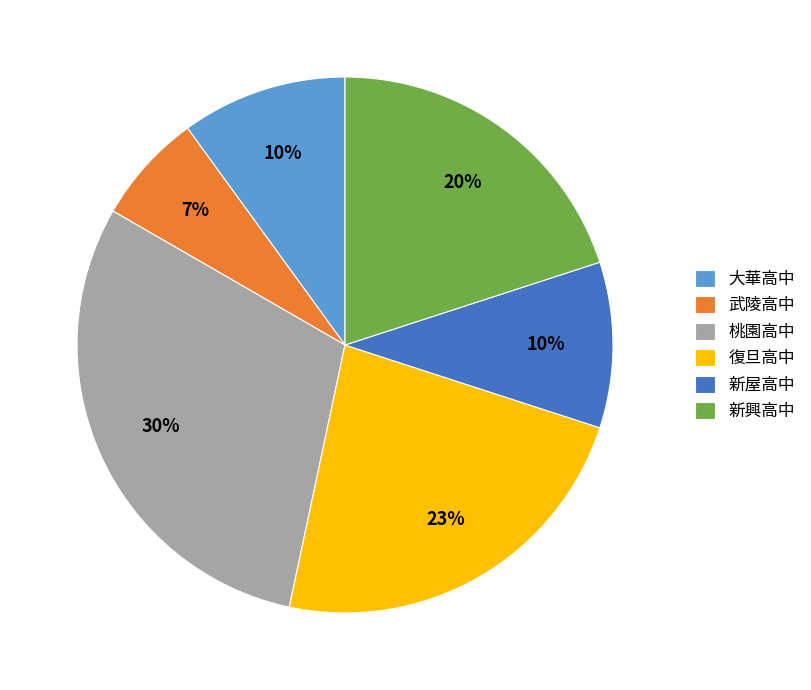

To the nearest percent, what portion does 復旦高中 represent?

23%